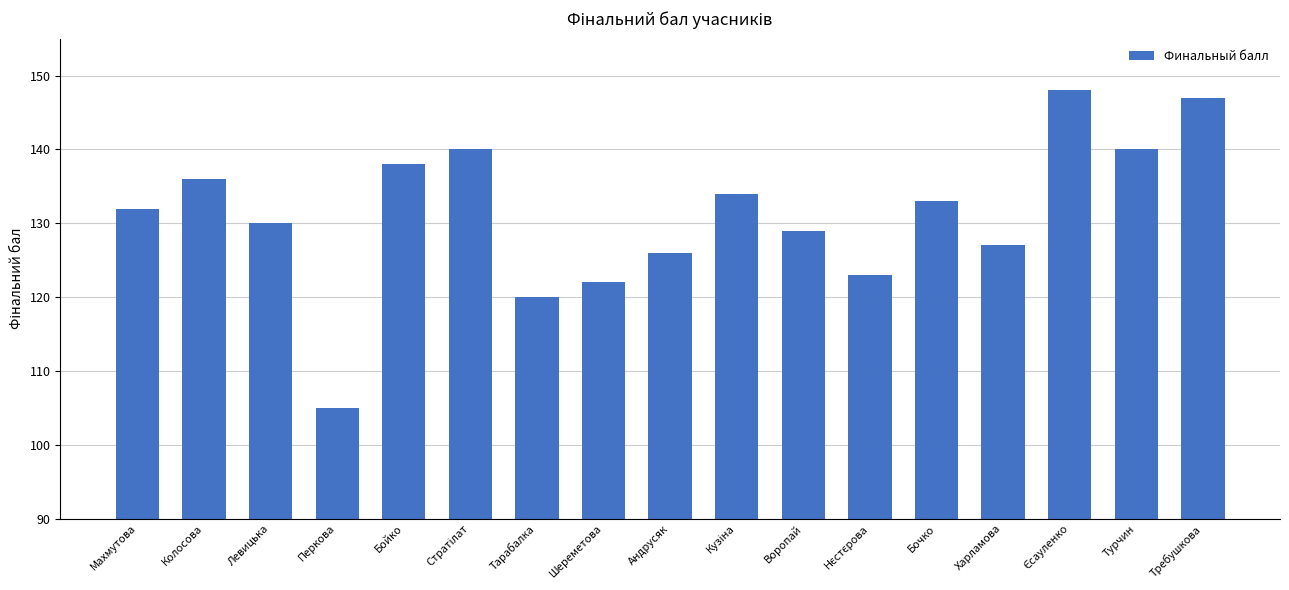

What is the label of the 4th bar from the left?

Перкова